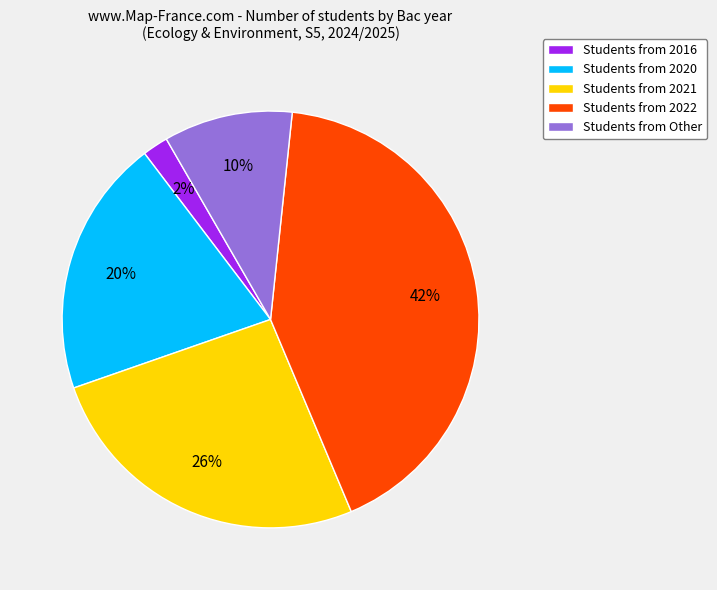

Approximately how many times larger is the value at Students from Other compared to Students from 2021?

0.4